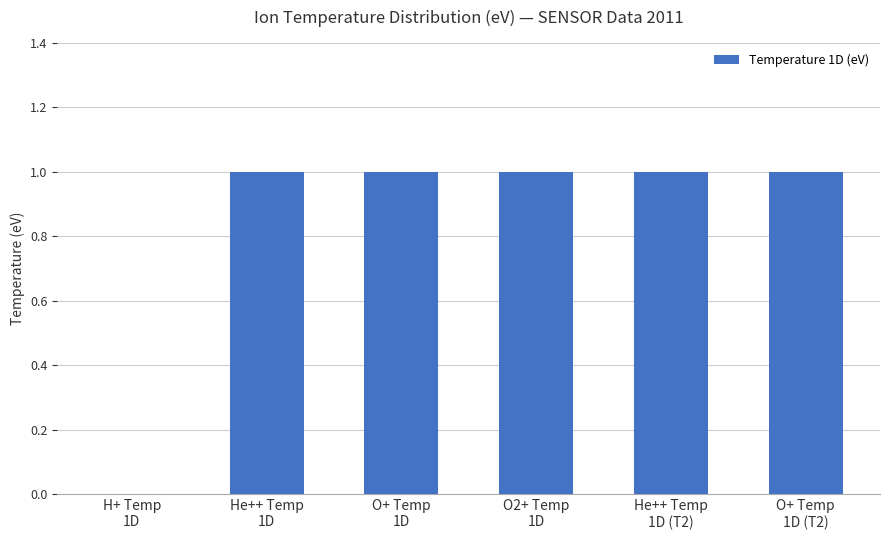

How many values are above zero?

5